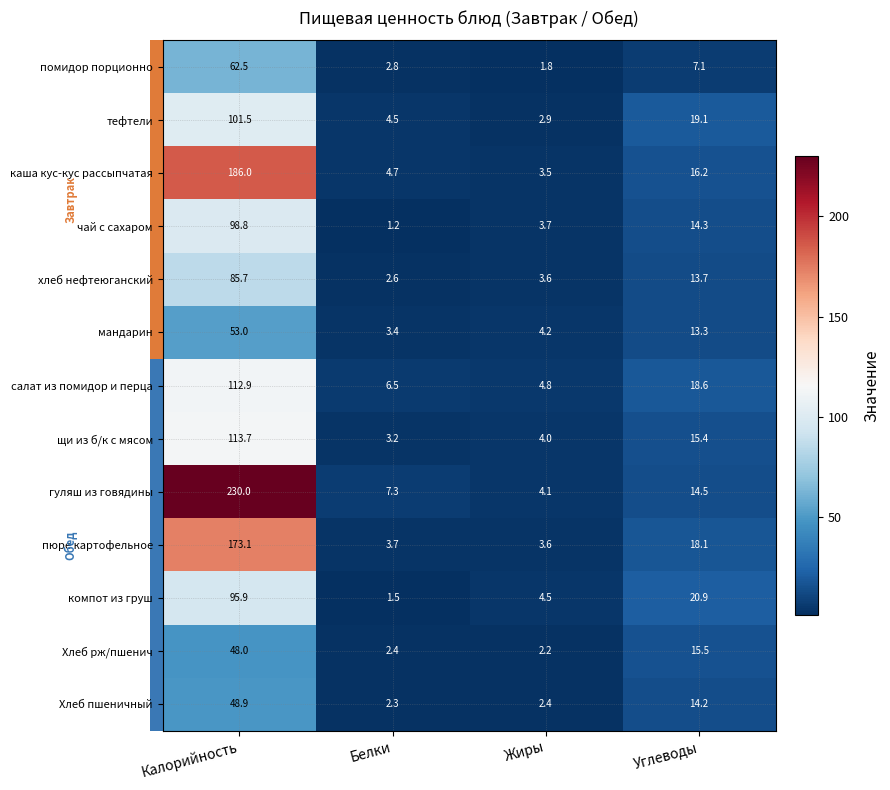

At which label does пюре картофельное first exceed 18?

Калорийность